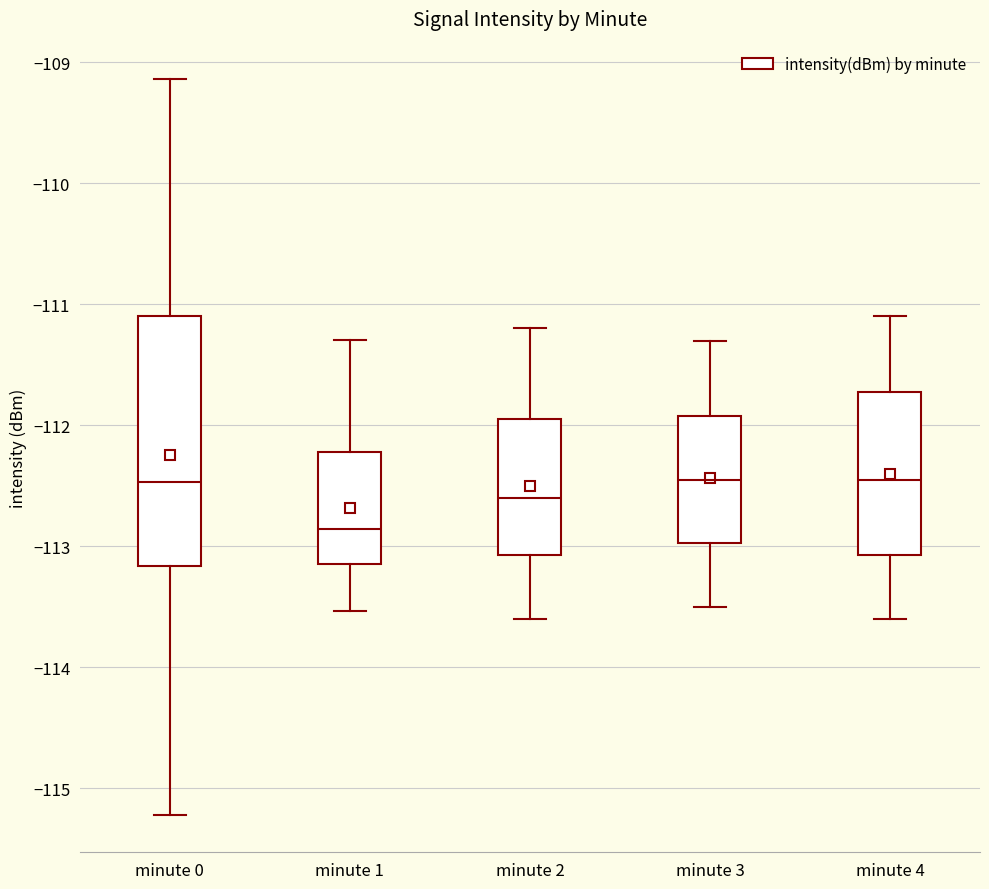

Where does the upper whisker of the box for minute 4 end on the y-axis? The values are not printed on the chart, so give them approximately, as read against the axis.

-111.1